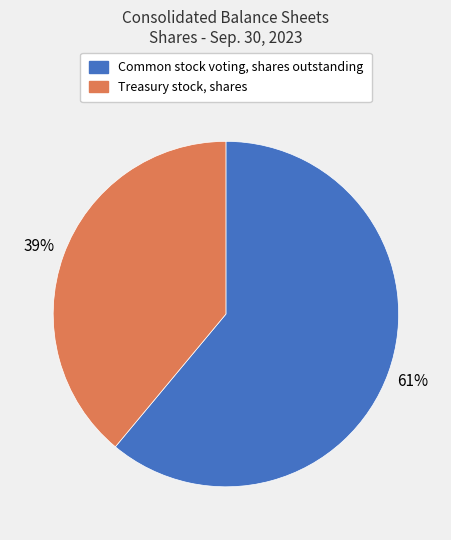

Rank the categories by value from highest to lowest.

Common stock voting, shares outstanding, Treasury stock, shares